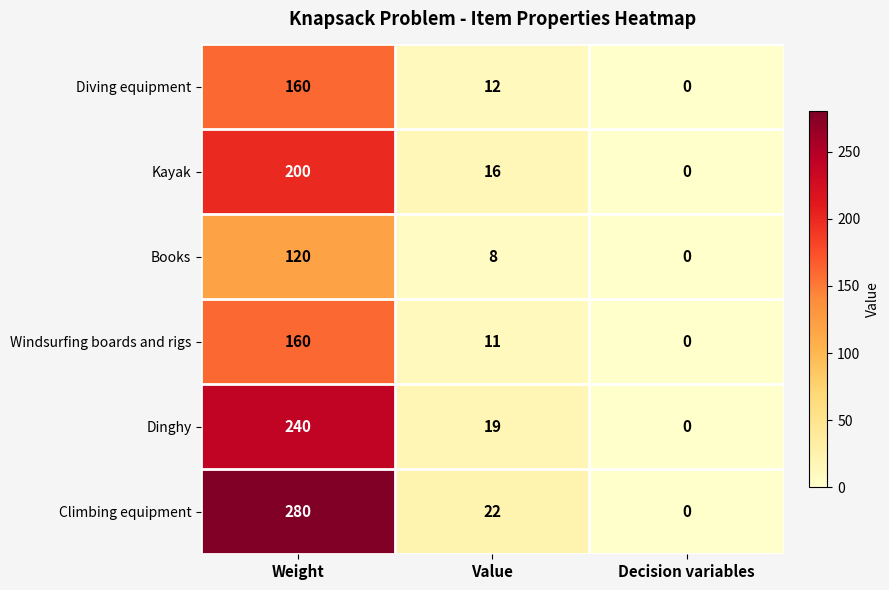

The Dinghy series shows 8 at Value. True or false?

False